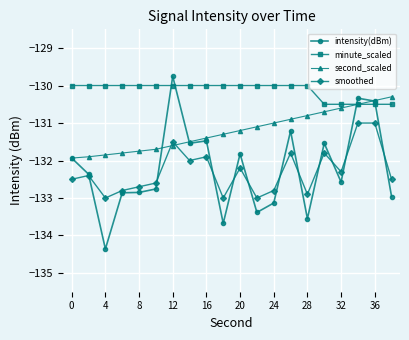

Which series has the widest spread of values?

intensity(dBm)